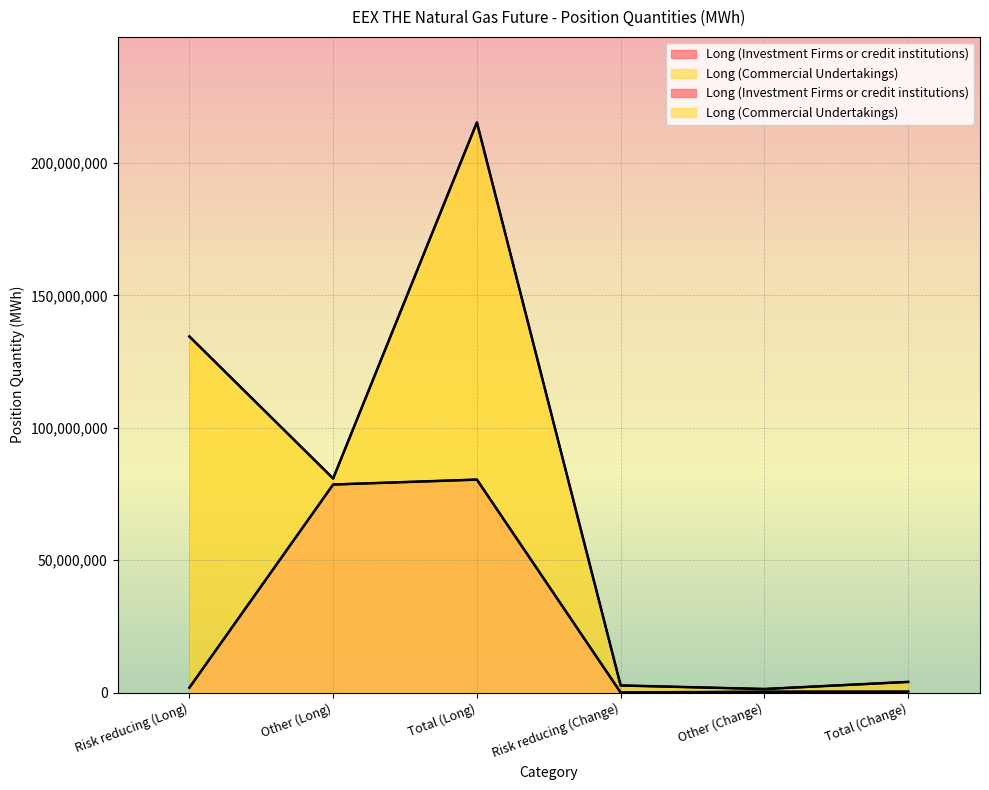

Which has a higher value, Other (Change) or Total (Long)?

Total (Long)